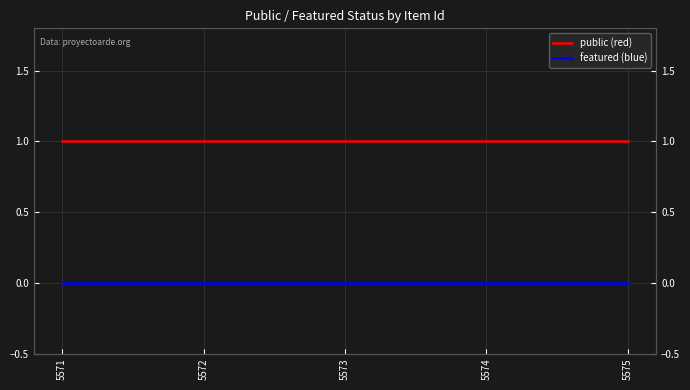

True or false: public (red) and featured (blue) intersect in this chart.

False